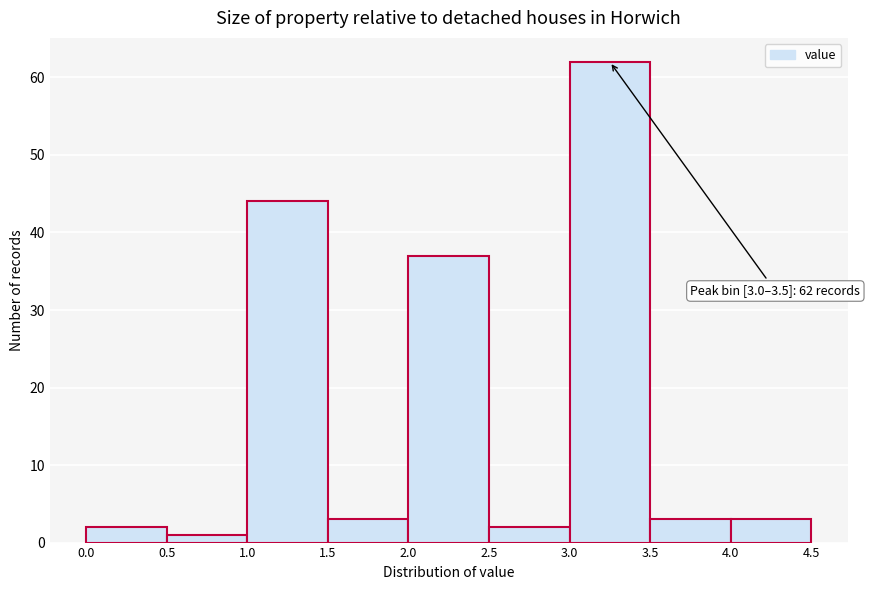

Which range on the x-axis has the tallest bar?

3.0 to 3.5